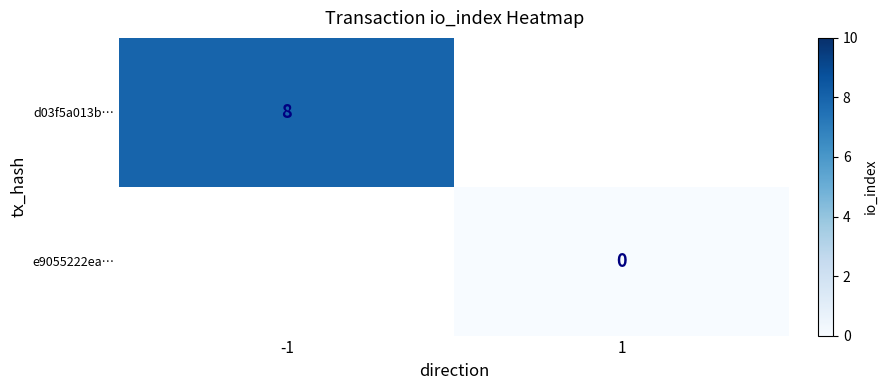

True or false: d03f5a013b… has a value of 12 at -1.

False